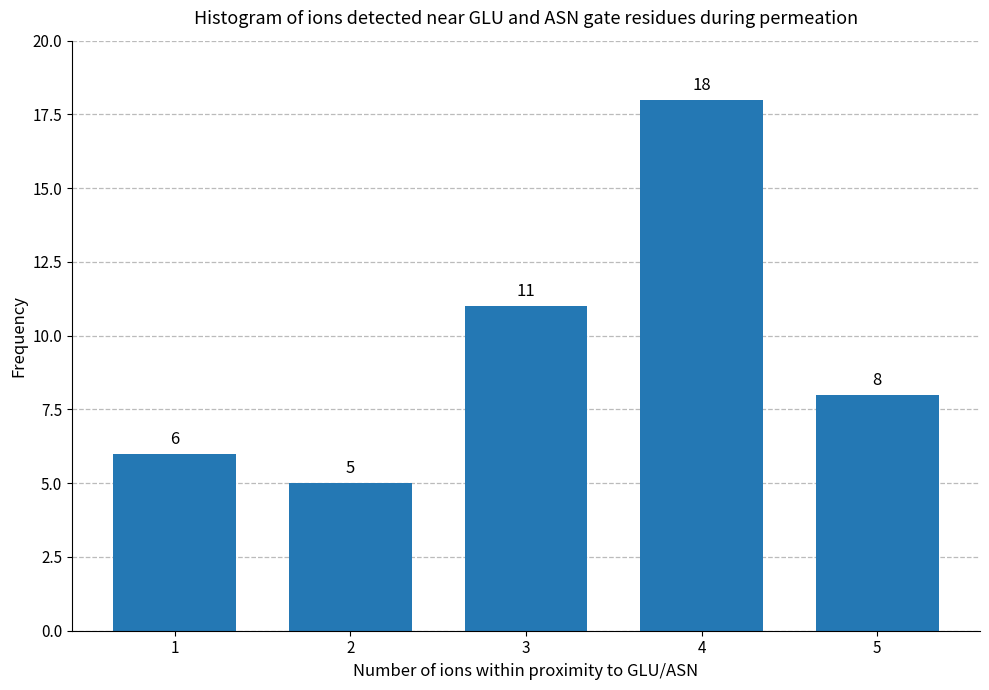

Reading right to left, transcribe all the data shown in this chart.

5=8	4=18	3=11	2=5	1=6